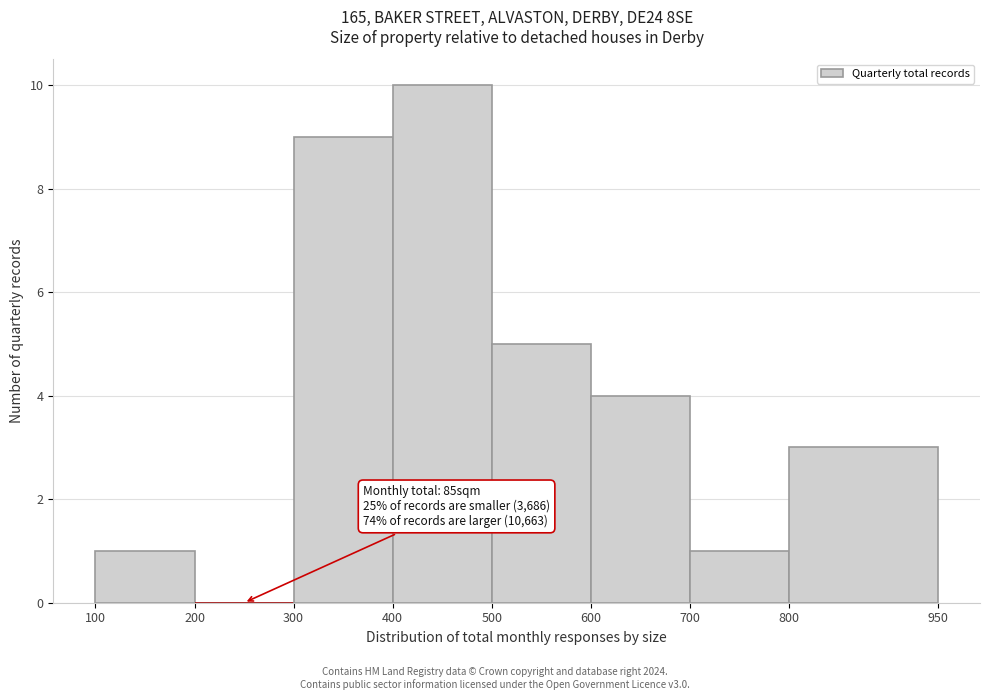

Which range on the x-axis has the tallest bar?

400 to 500